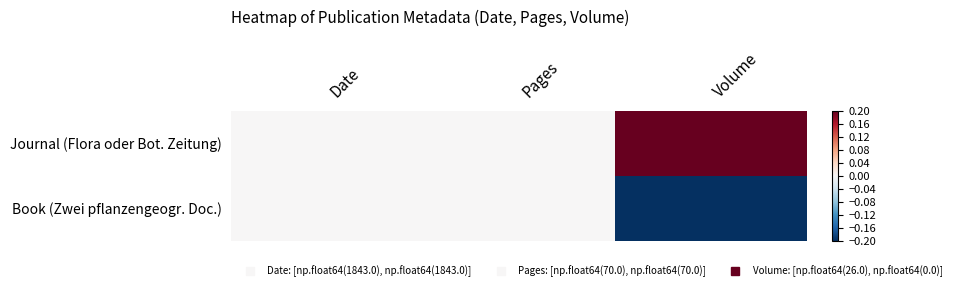

List the series in order of their overall mean, highest first.

Journal (Flora oder Bot. Zeitung), Book (Zwei pflanzengeogr. Doc.)